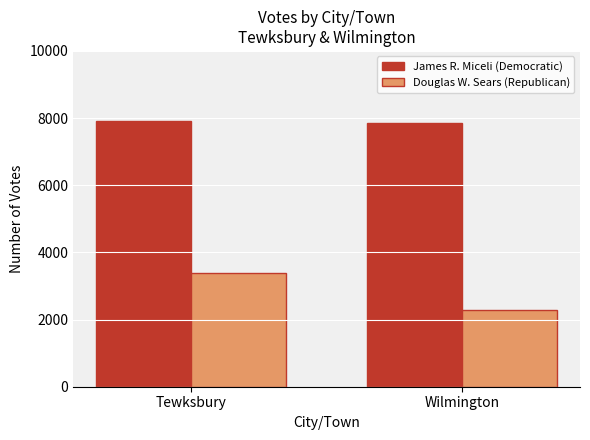

Rank the series at Wilmington from lowest to highest value.

Douglas W. Sears (Republican), James R. Miceli (Democratic)